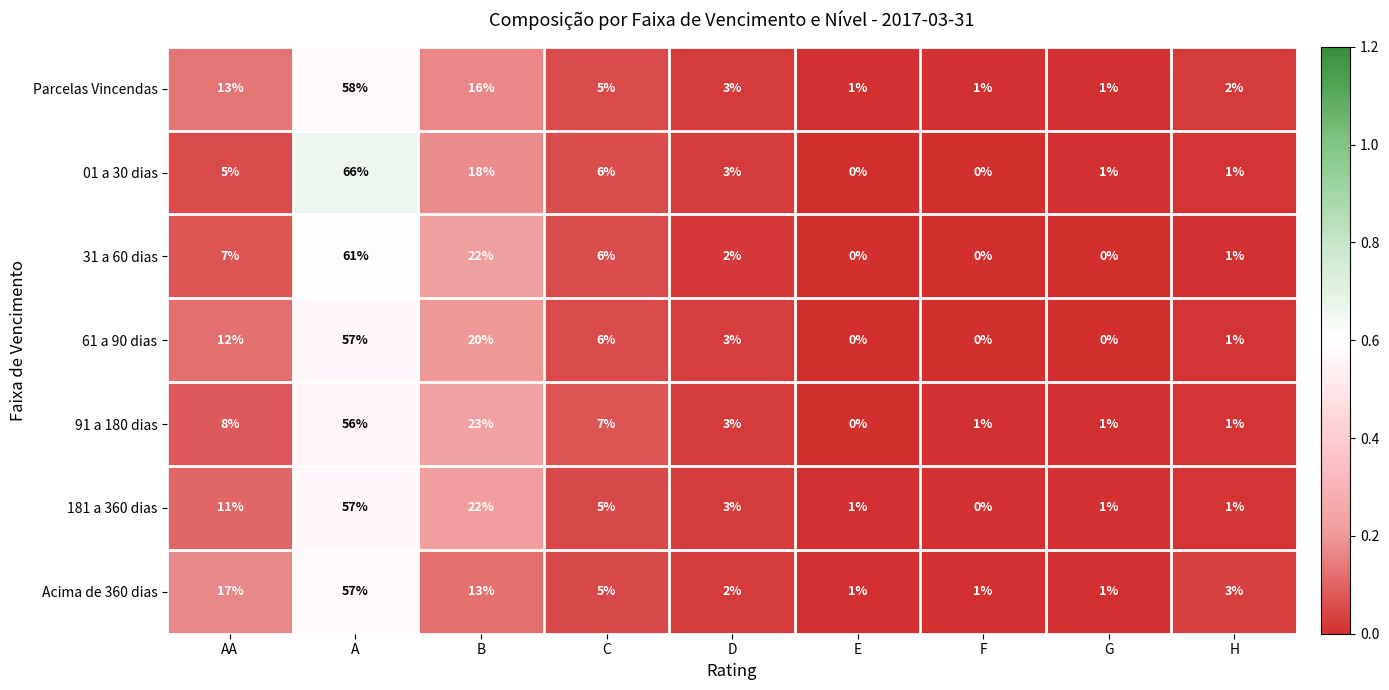

The value of 181 a 360 dias at B is 22. True or false?

True